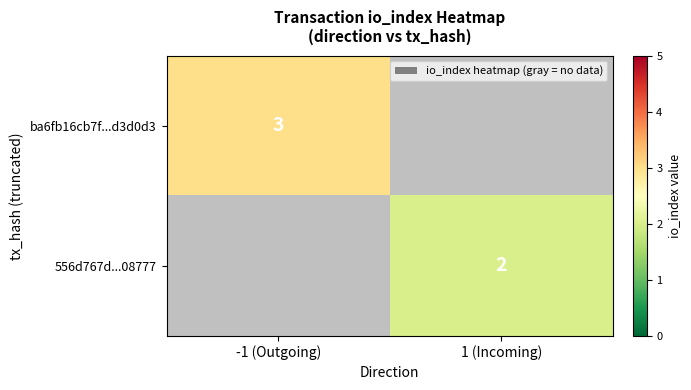

Is the value of 556d767d...08777 at 1 (Incoming) greater than the value of ba6fb16cb7f...d3d0d3 at -1 (Outgoing)?

No